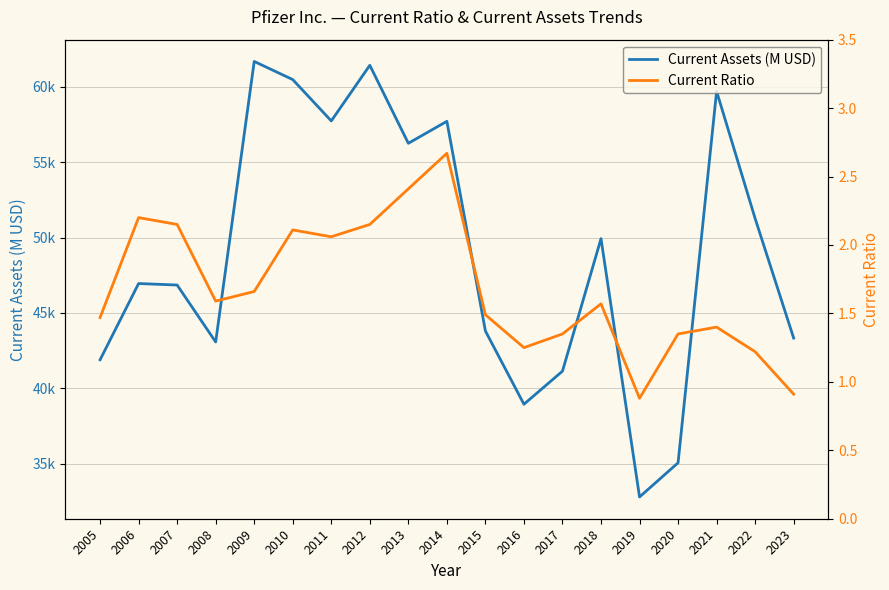

At how many categories does at least one series exceed 38859?

17